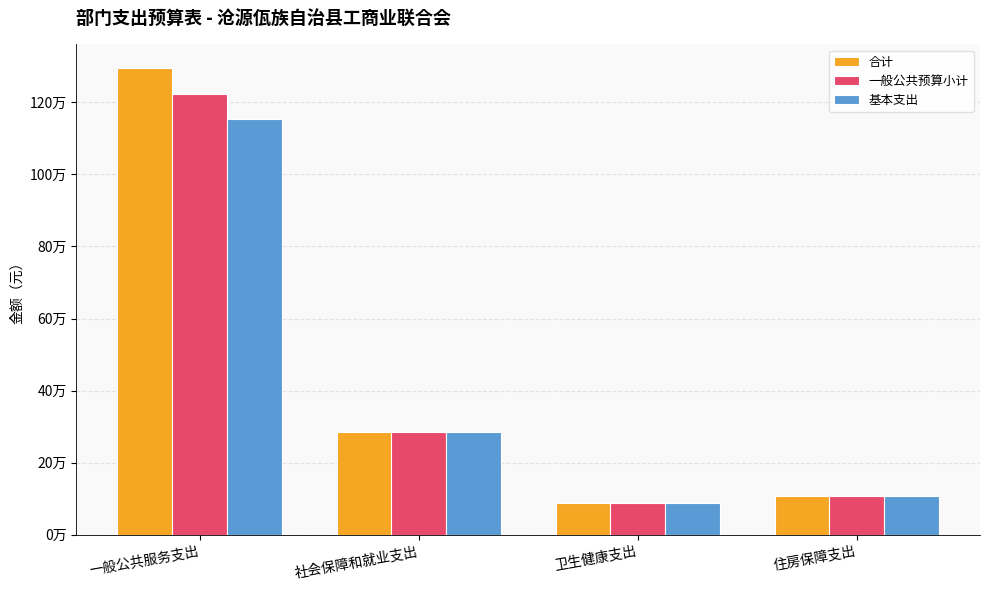

The 一般公共预算小计 series shows 52776.2 at 卫生健康支出. True or false?

False